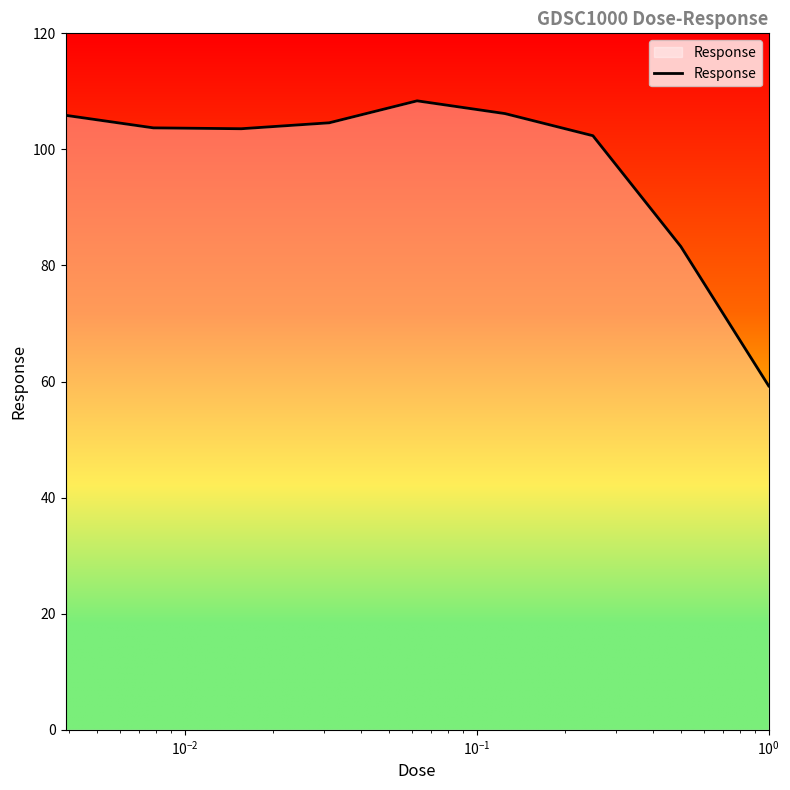

What is the smallest value displayed?

59.2